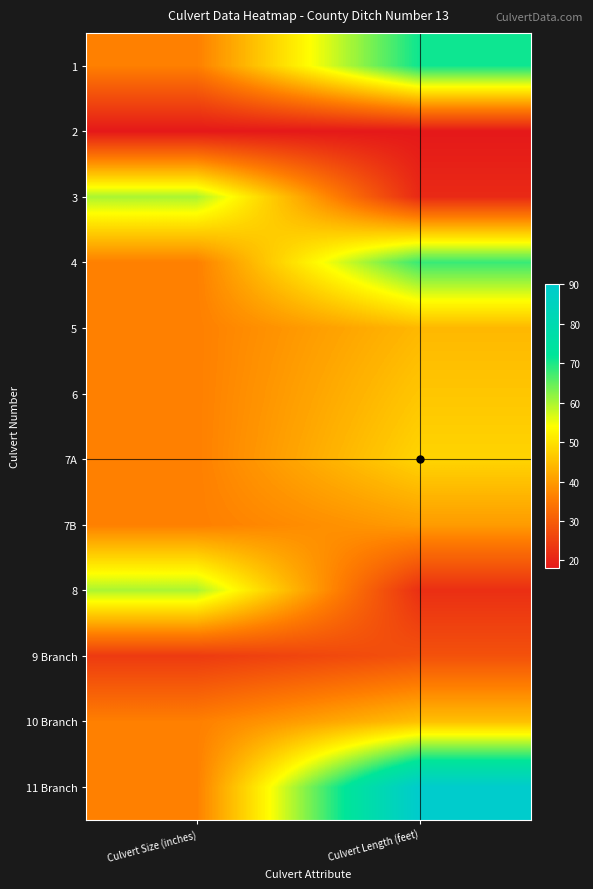

Reading right to left, what are all the values shown in this chart?

1: Culvert Length (feet)=71	Culvert Size (inches)=36
2: Culvert Length (feet)=18	Culvert Size (inches)=18
3: Culvert Length (feet)=21	Culvert Size (inches)=60
4: Culvert Length (feet)=68	Culvert Size (inches)=36
5: Culvert Length (feet)=44	Culvert Size (inches)=36
6: Culvert Length (feet)=46	Culvert Size (inches)=36
7A: Culvert Length (feet)=48	Culvert Size (inches)=36
7B: Culvert Length (feet)=40	Culvert Size (inches)=36
8: Culvert Length (feet)=22	Culvert Size (inches)=60
9 Branch: Culvert Length (feet)=28	Culvert Size (inches)=24
10 Branch: Culvert Length (feet)=45	Culvert Size (inches)=36
11 Branch: Culvert Length (feet)=90	Culvert Size (inches)=36